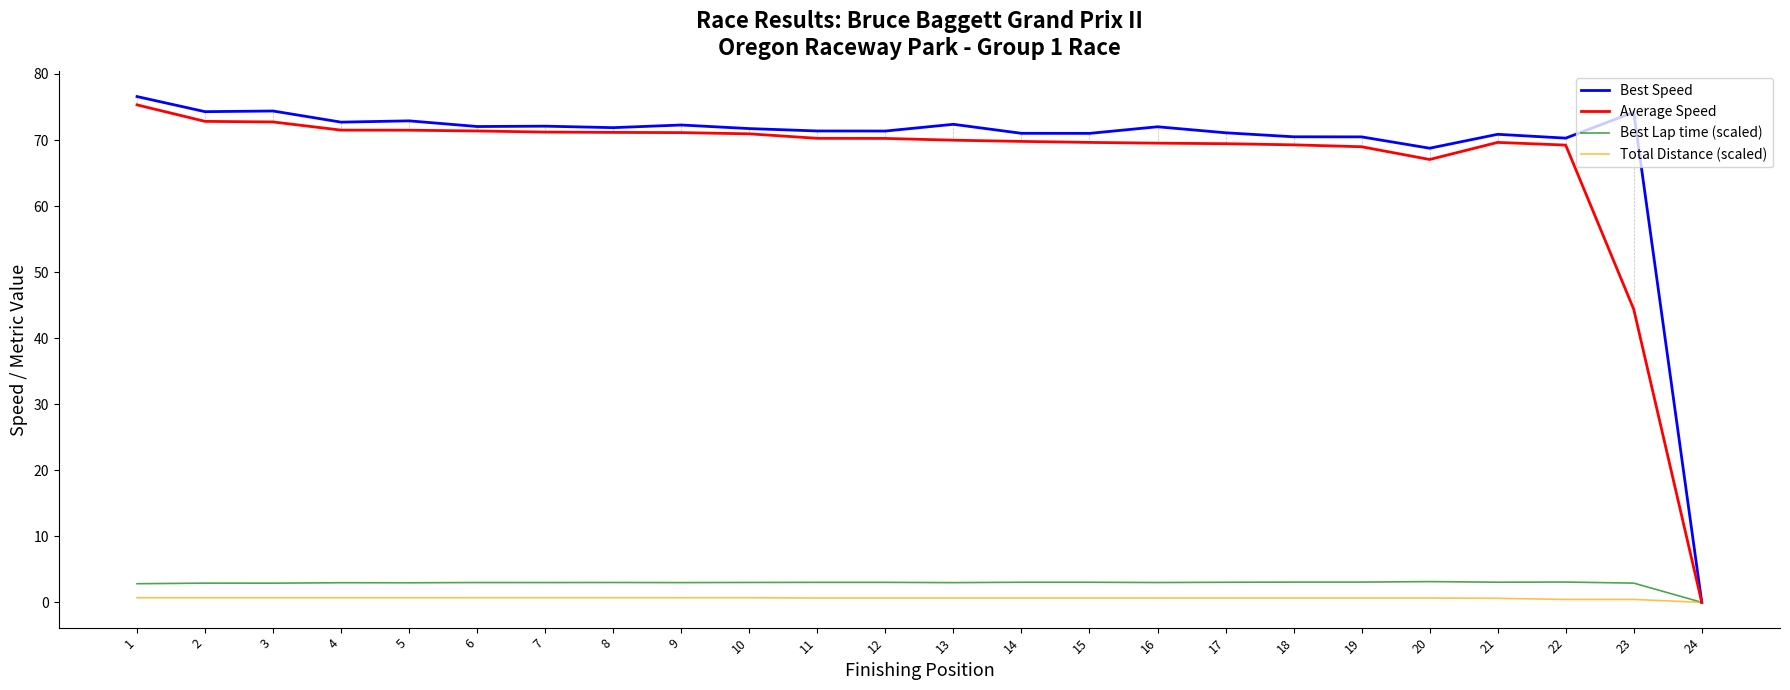

The Best Speed series shows 50.1 at 16. True or false?

False